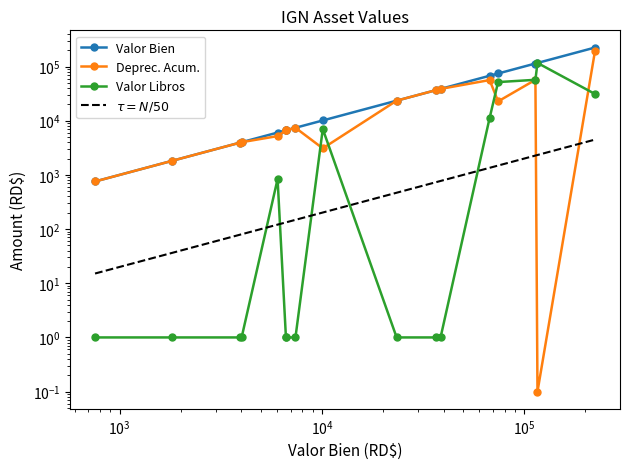

Reading left to right, what are all the values shown in this chart?

Valor Bien: 756.0	1811.3	3929.4	4010.0	6038.0	6640.0	6640.0	7400.0	10100.0	23412.7	36852.0	38600.0	67484.2	74300.0	113634.0	116348.0	223925.2
Deprec. Acum.: 755.0	1810.3	3928.4	4009.0	5198.5	6639.0	6639.0	7399.0	3085.8	23411.7	36851.0	38599.0	56236.0	22702.5	56816.5	0.1	192823.6
Valor Libros: 1.0	1.0	1.0	1.0	838.5	1.0	1.0	1.0	7013.2	1.0	1.0	1.0	11247.2	51596.5	56816.5	116348.0	31100.6
$\tau = N/50$: 15.1	36.2	78.6	80.2	120.8	132.8	132.8	148.0	202.0	468.3	737.0	772.0	1349.7	1486.0	2272.7	2327.0	4478.5